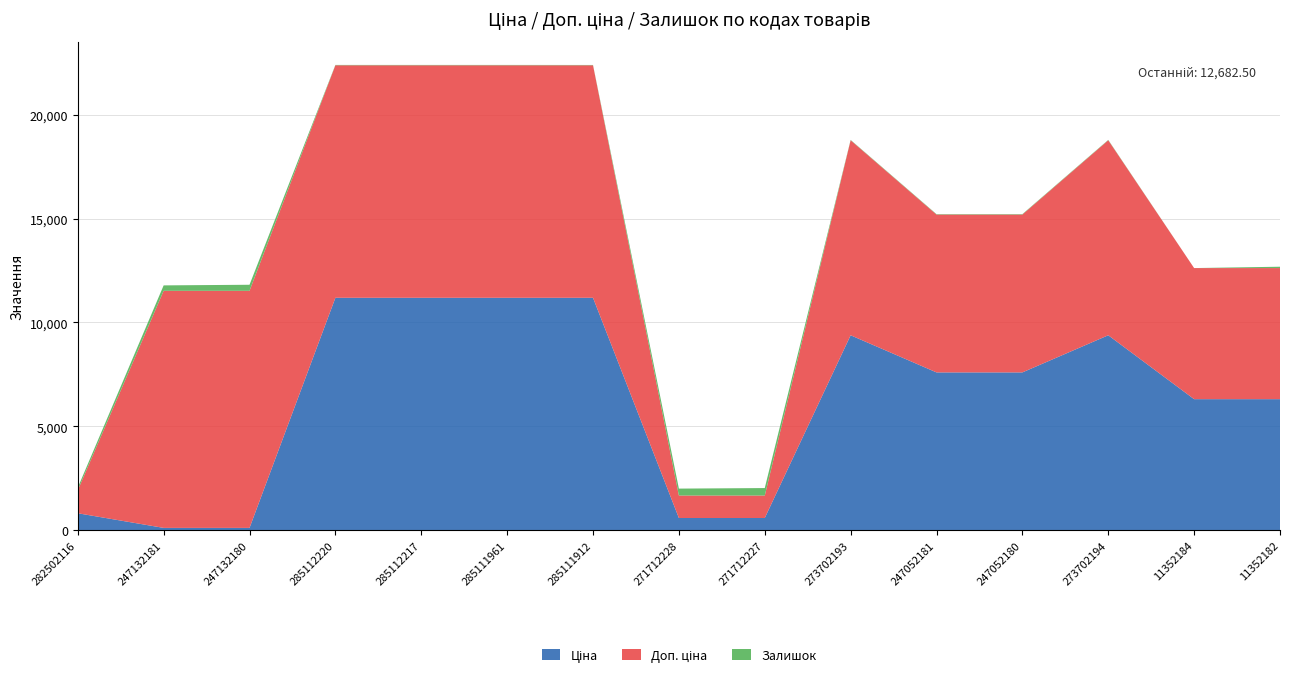

Reading left to right, extract all data points from this chart.

Ціна: 282502116=818.5	247132181=114.1	247132180=114.1	285112220=11188.2	285112217=11188.2	285111961=11188.2	285111912=11188.2	271712228=589.9	271712227=589.9	273702193=9384.0	247052181=7596.5	247052180=7596.5	273702194=9384.0	11352184=6308.8	11352182=6308.8
Доп. ціна: 282502116=1109.2	247132181=11410.0	247132180=11410.0	285112220=11188.2	285112217=11188.2	285111961=11188.2	285111912=11188.2	271712228=1081.7	271712227=1081.7	273702193=9384.0	247052181=7596.5	247052180=7596.5	273702194=9384.0	11352184=6308.8	11352182=6308.8
Залишок: 282502116=125.0	247132181=260.0	247132180=290.0	285112220=17.0	285112217=17.0	285111961=17.0	285111912=15.0	271712228=333.0	271712227=359.0	273702193=17.0	247052181=20.0	247052180=21.0	273702194=18.0	11352184=0.0	11352182=65.0